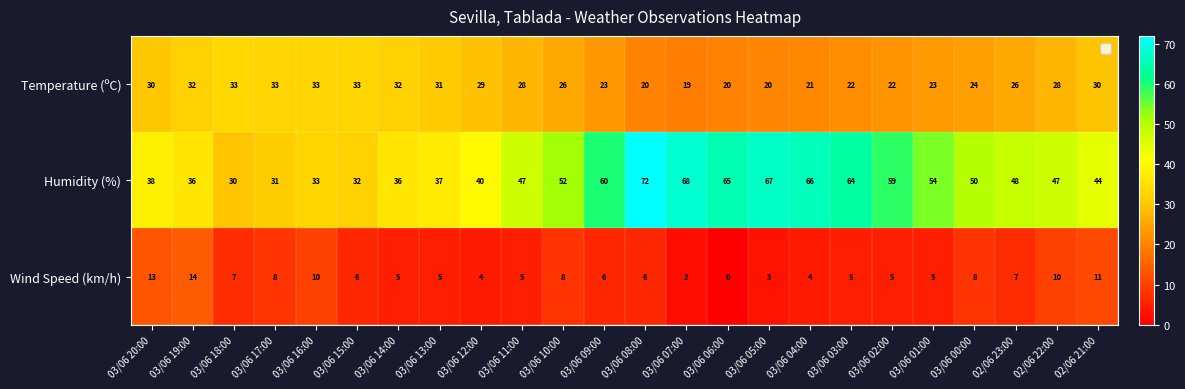

At which label does Temperature (ºC) first exceed 28?

03/06 20:00